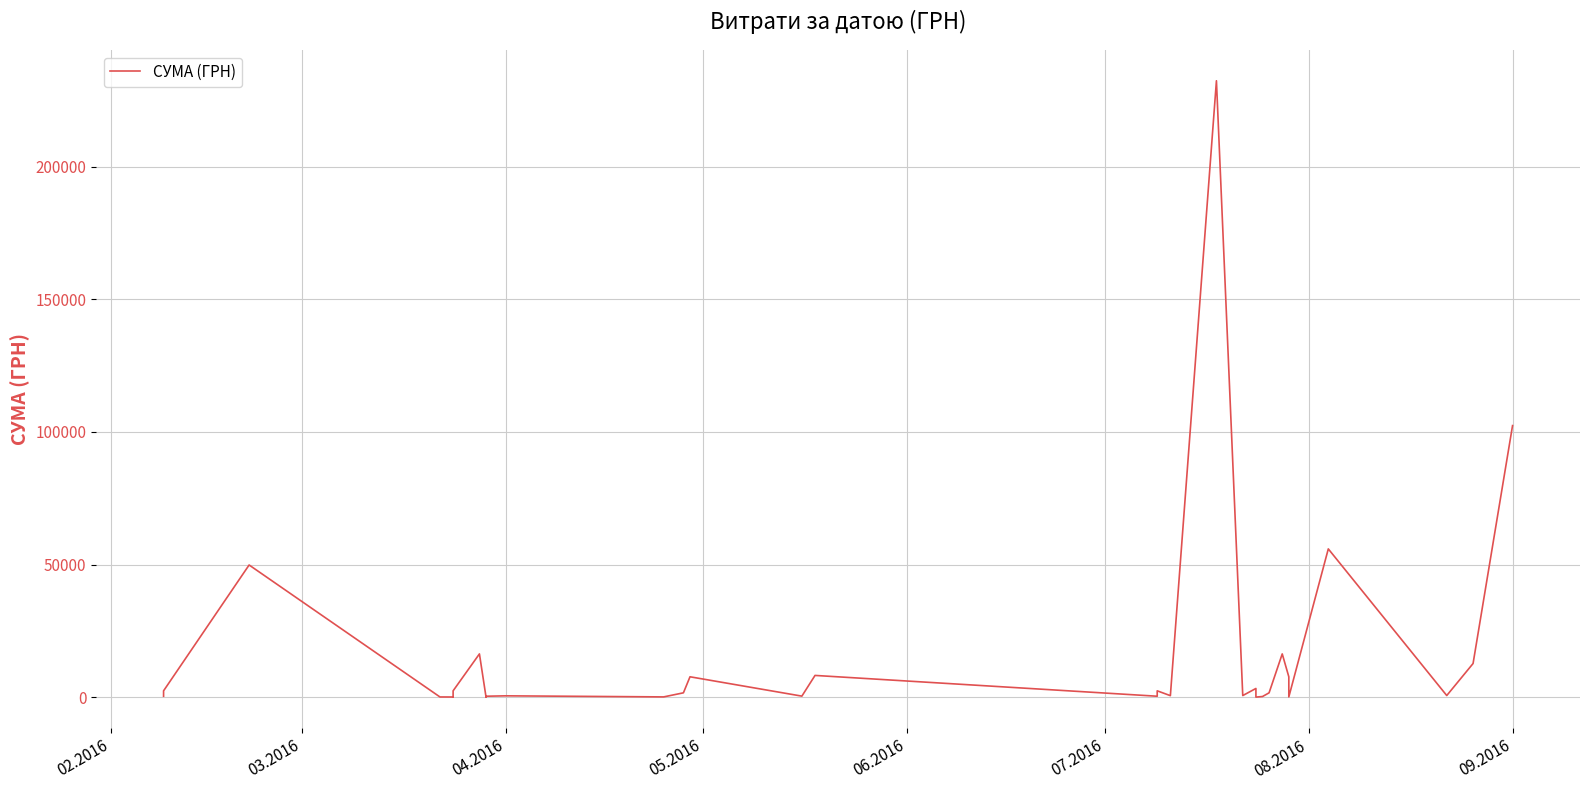

Is it true that the value at 14 is 169.9?

False